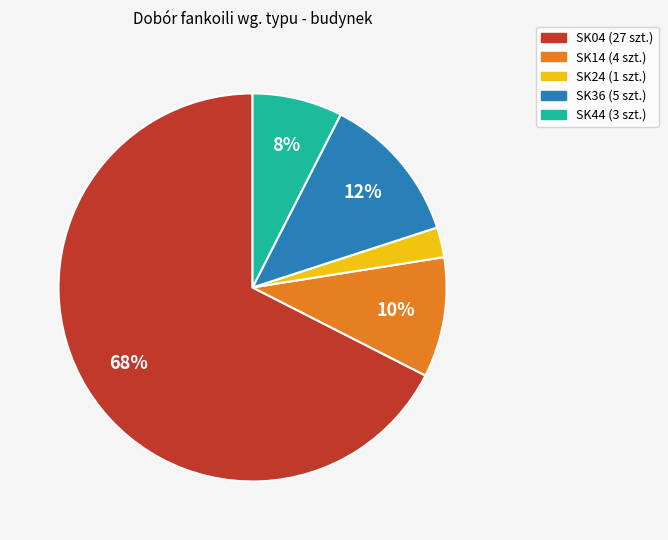

How many segments does this pie chart have?

5